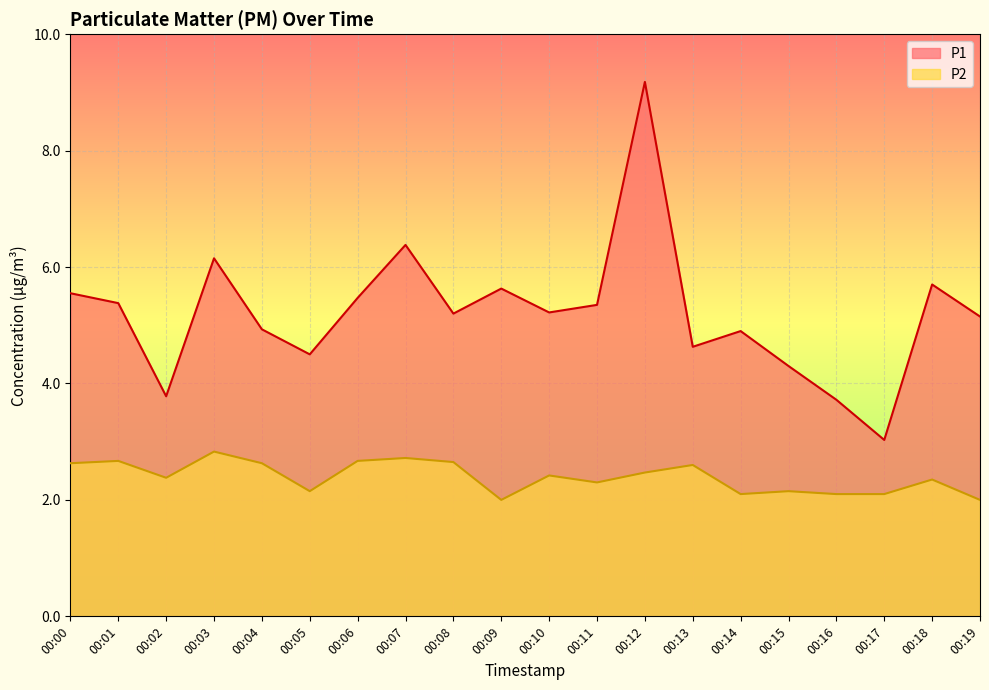

True or false: P1 has a value of 5.3 at 00:11.

True